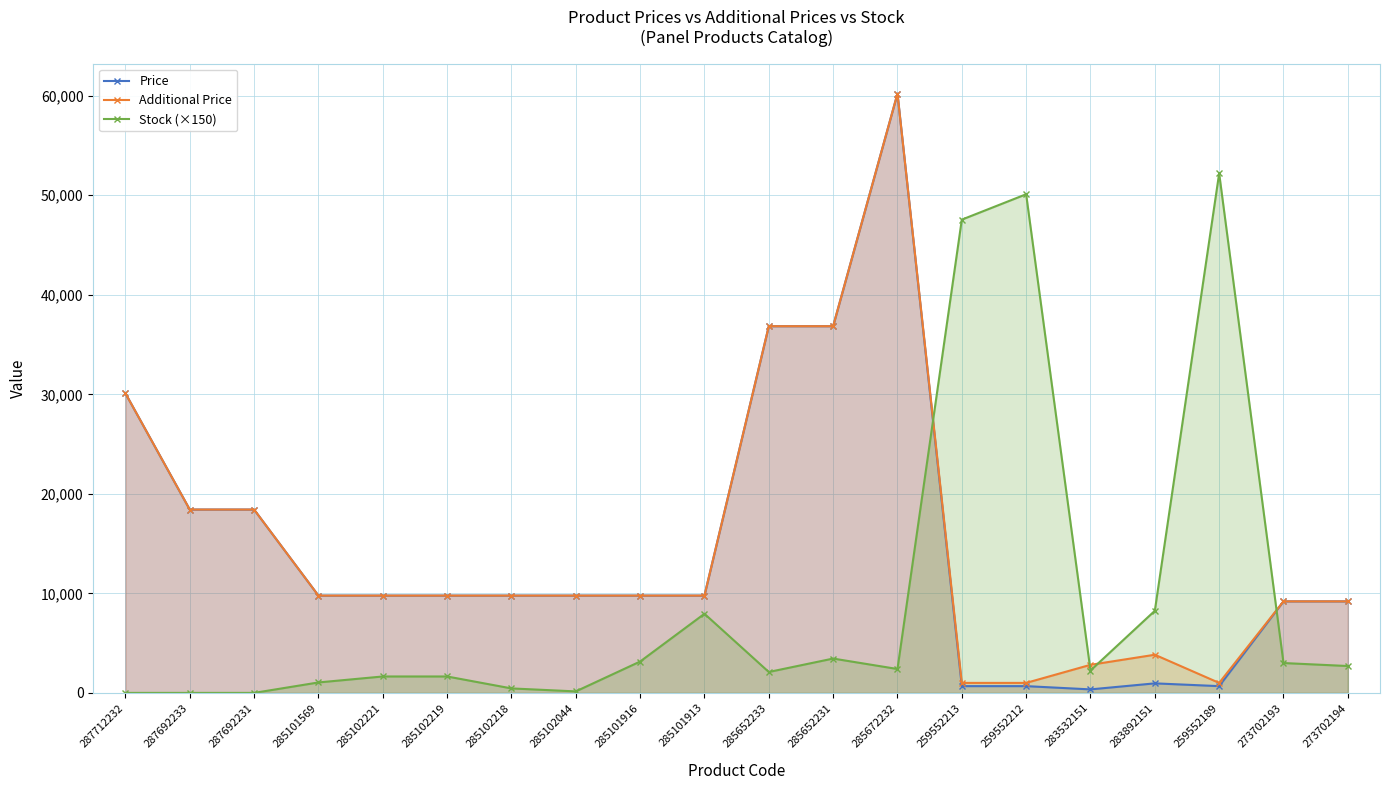

Where is the first local maximum for Additional Price?

285672232